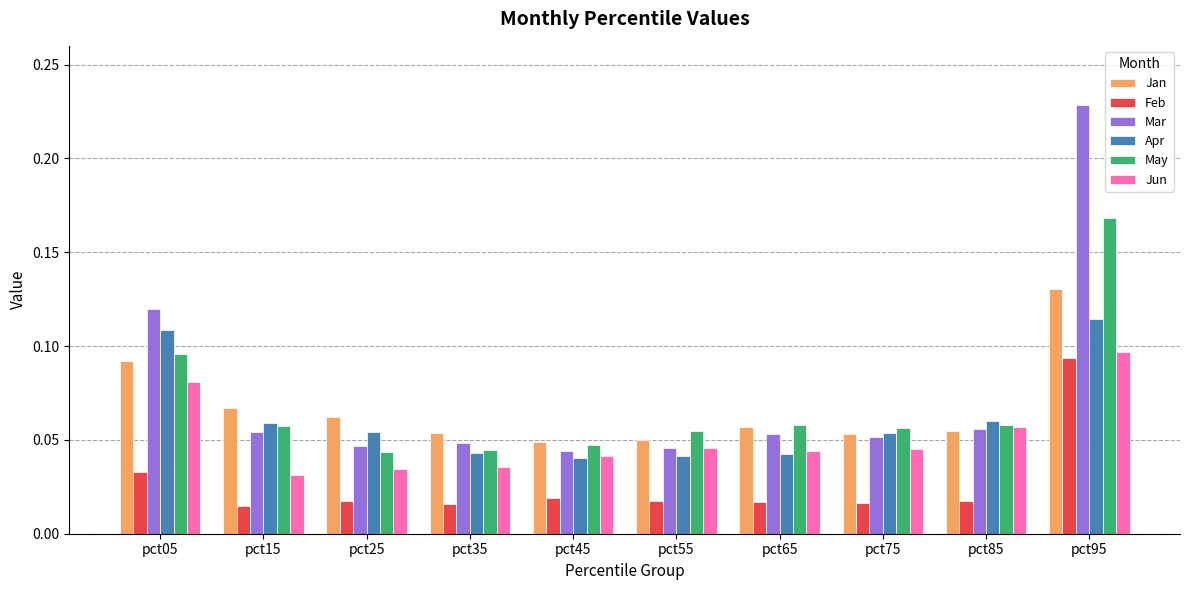

What is the sum of all May values?

0.7